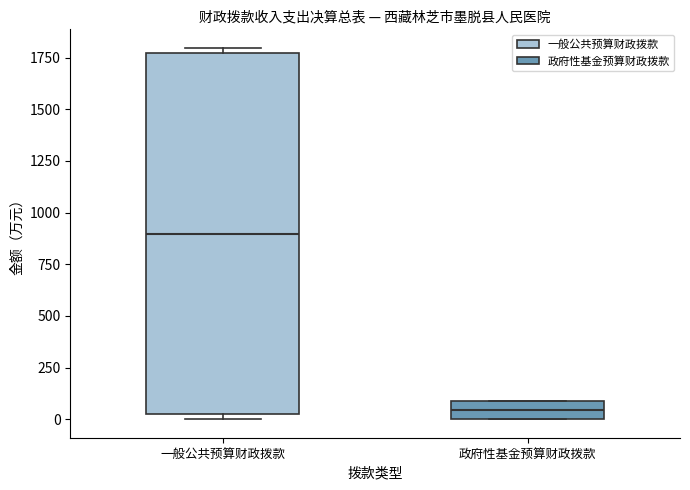

Which box is the tallest, from its lower edge to its upper edge?

一般公共预算财政拨款